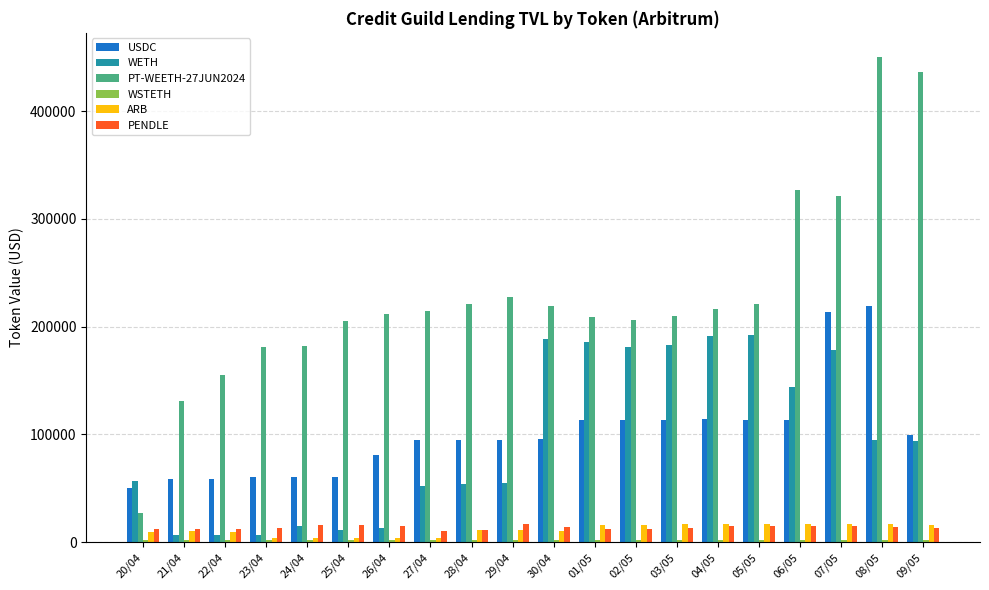

What is the highest value of the USDC series?

219214.3